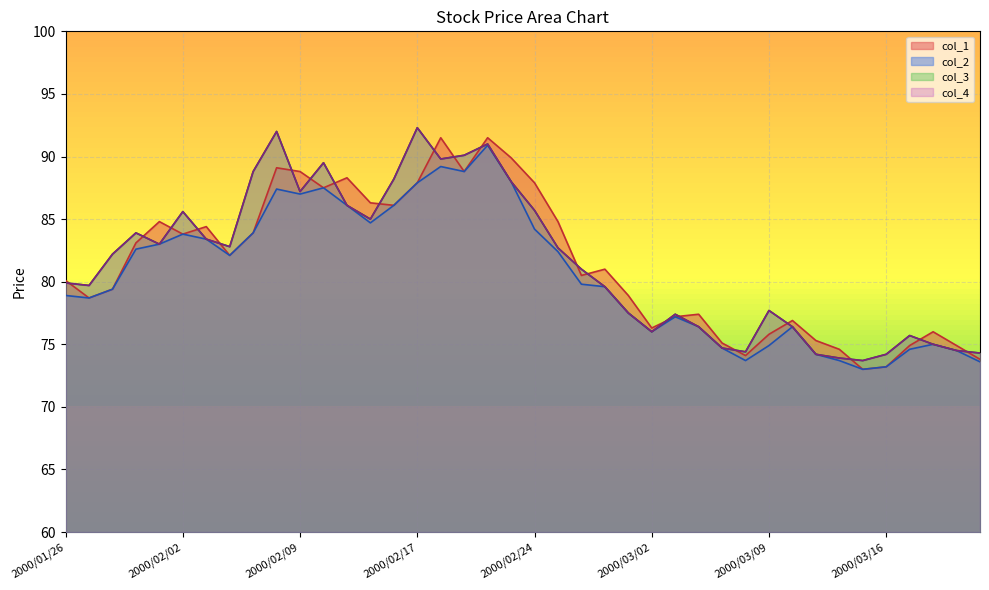

List the series in order of their peak value, lowest first.

col_2, col_1, col_3, col_4